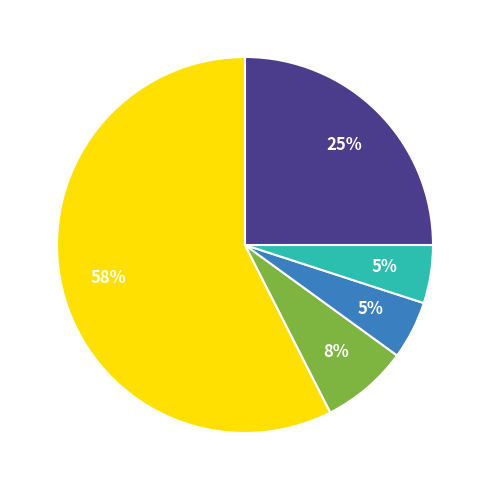

To the nearest percent, what is the difference between the largest and smallest slice percentages?

52%